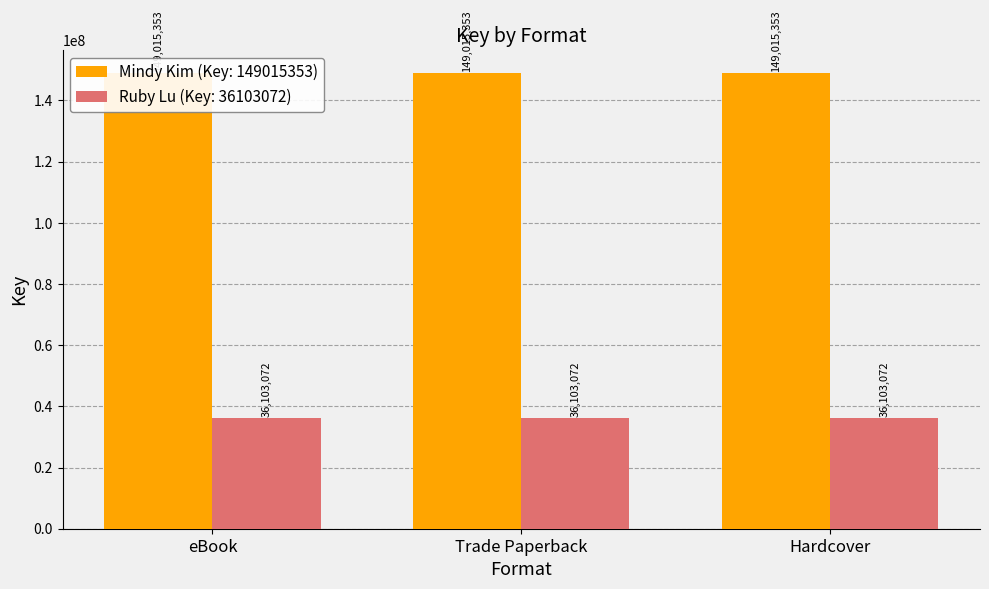

What is the greatest value displayed?

149015353